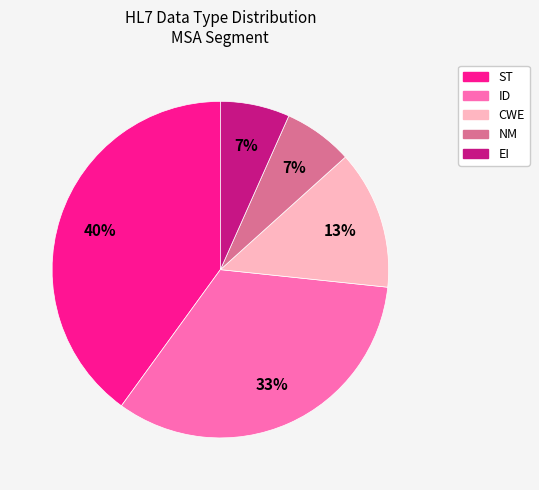

Which has a higher value, NM or ST?

ST